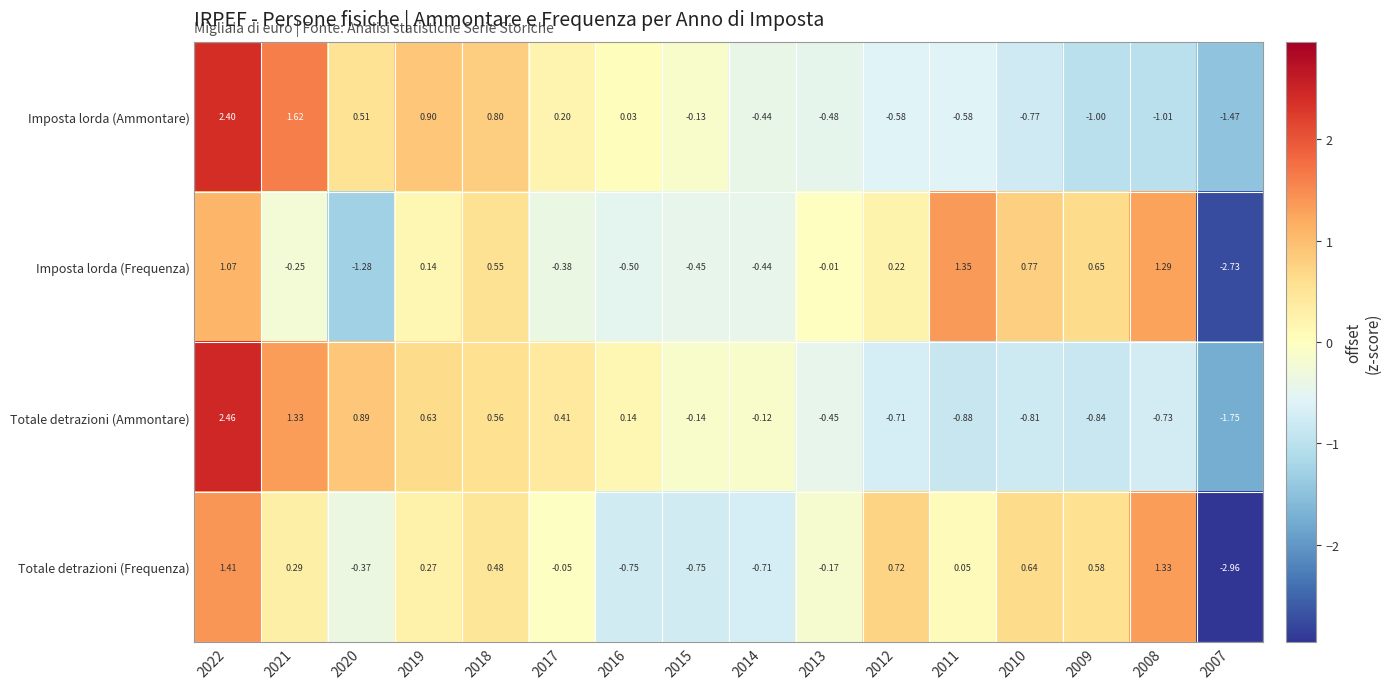

Which series has the largest range (max minus min)?

Totale detrazioni (Frequenza)